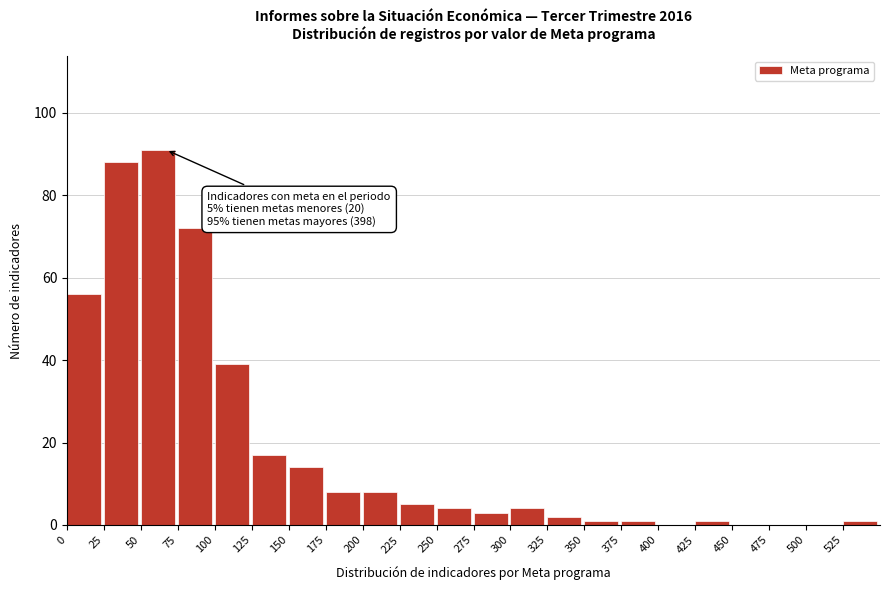

Reading left to right, list all the values displayed in this chart.

0=56	25=88	50=91	75=72	100=39	125=17	150=14	175=8	200=8	225=5	250=4	275=3	300=4	325=2	350=1	375=1	400=0	425=1	450=0	475=0	500=0	525=1